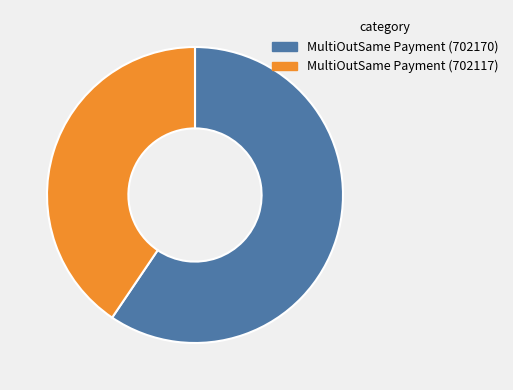

Which category has the biggest portion of the pie?

MultiOutSame Payment (702170)